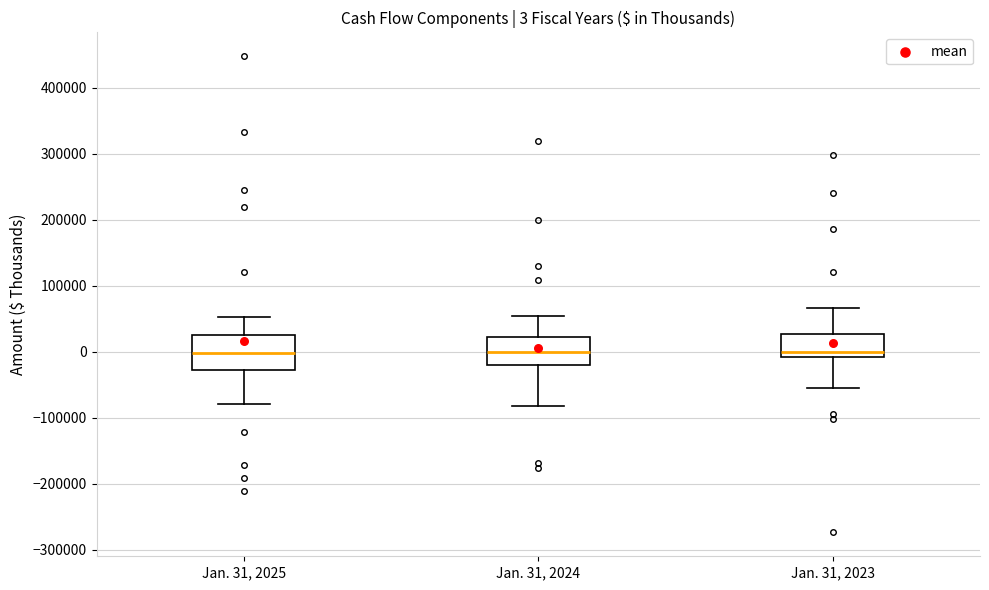

Comparing the boxes themselves (not the whiskers), which one is the tallest?

Jan. 31, 2025